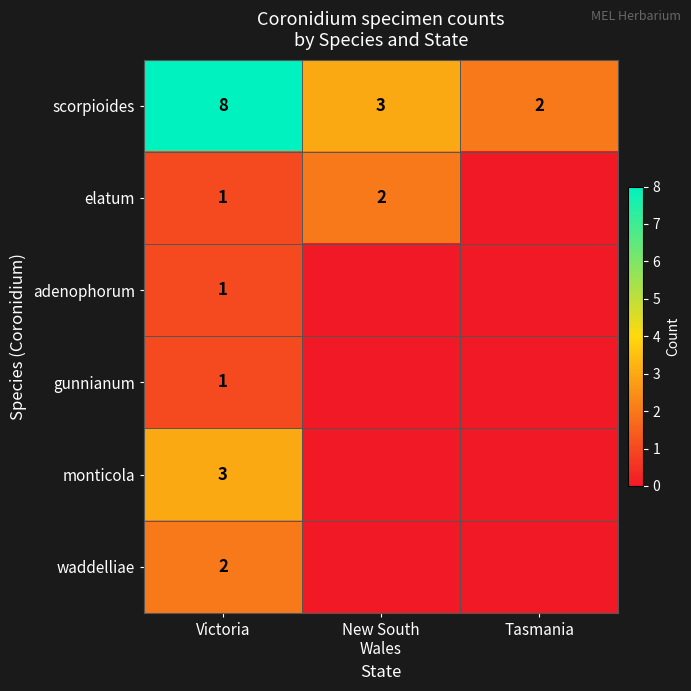

What is the spread (max minus min) of values at Victoria?

7